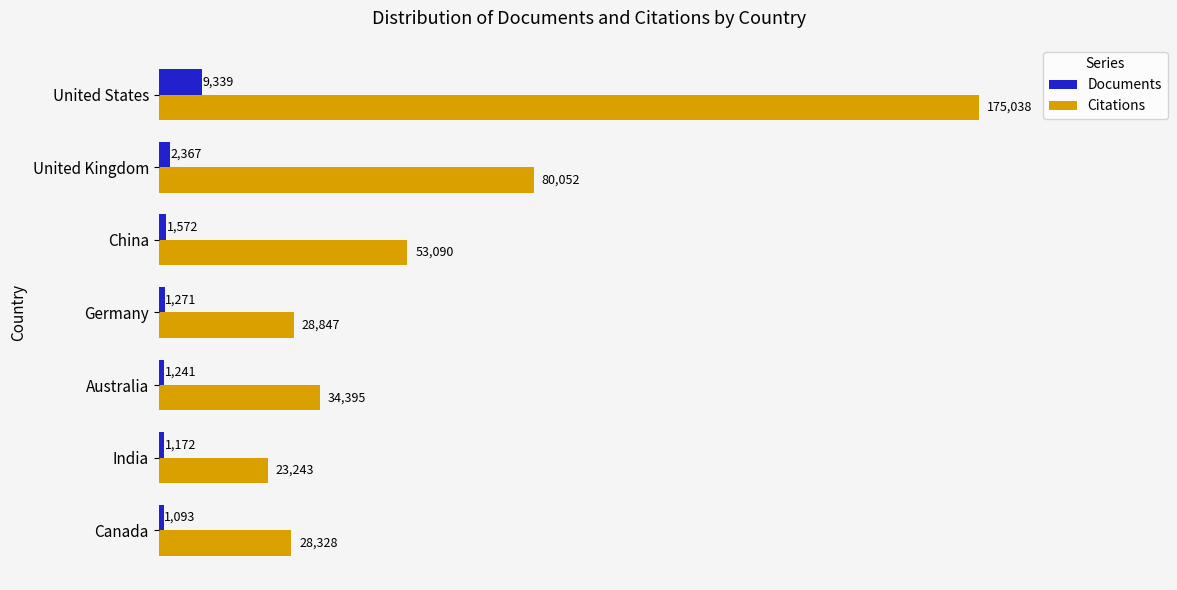

Rank the categories by Documents value from lowest to highest.

Canada, India, Australia, Germany, China, United Kingdom, United States